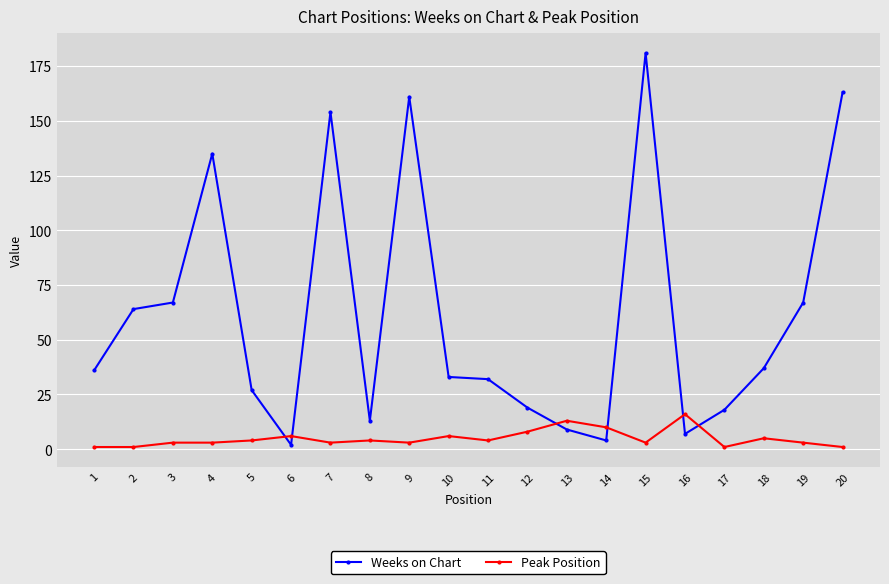

Does the chart display data point markers on the line(s)?

Yes